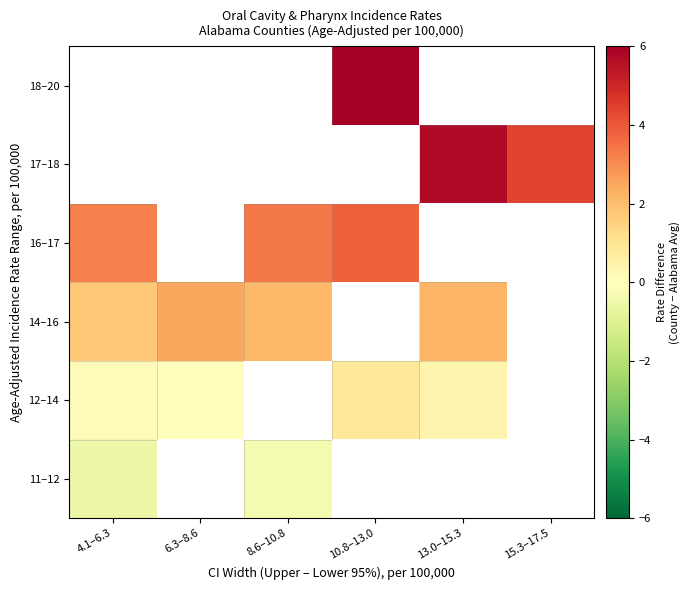

The value of 14–16 at 6.3–8.6 is 3.6. True or false?

False